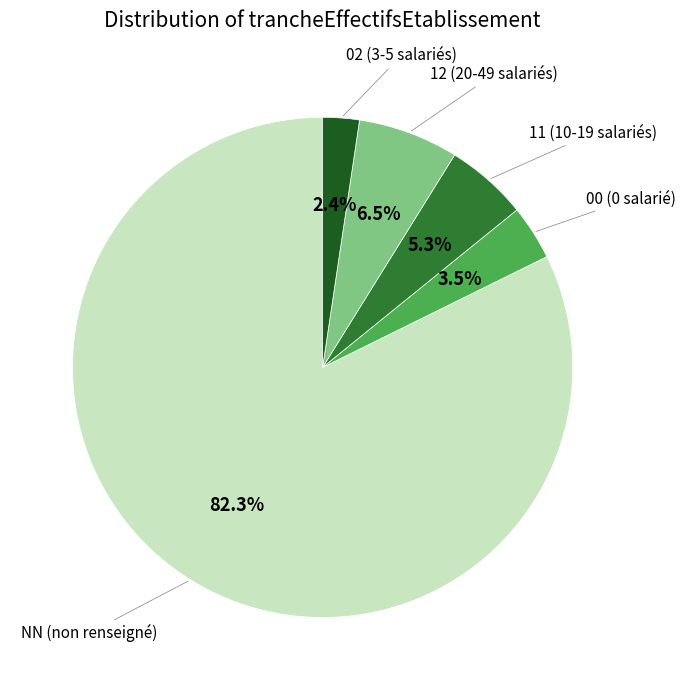

To the nearest percent, what is the average slice percentage?

20%